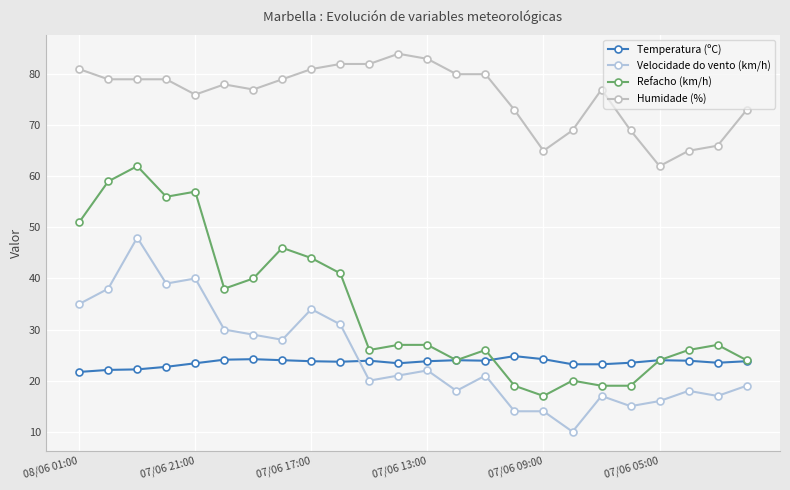

Count the number of categories in the chart.

24